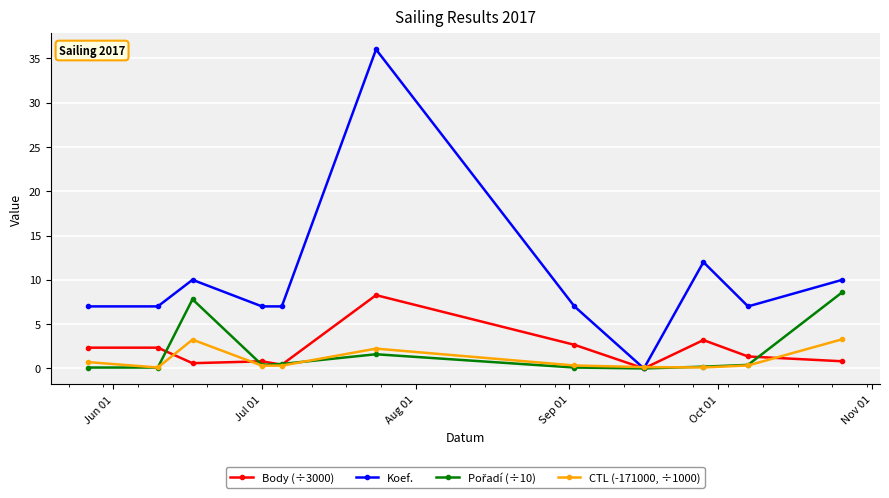

What is the maximum value shown in the chart?

36.0